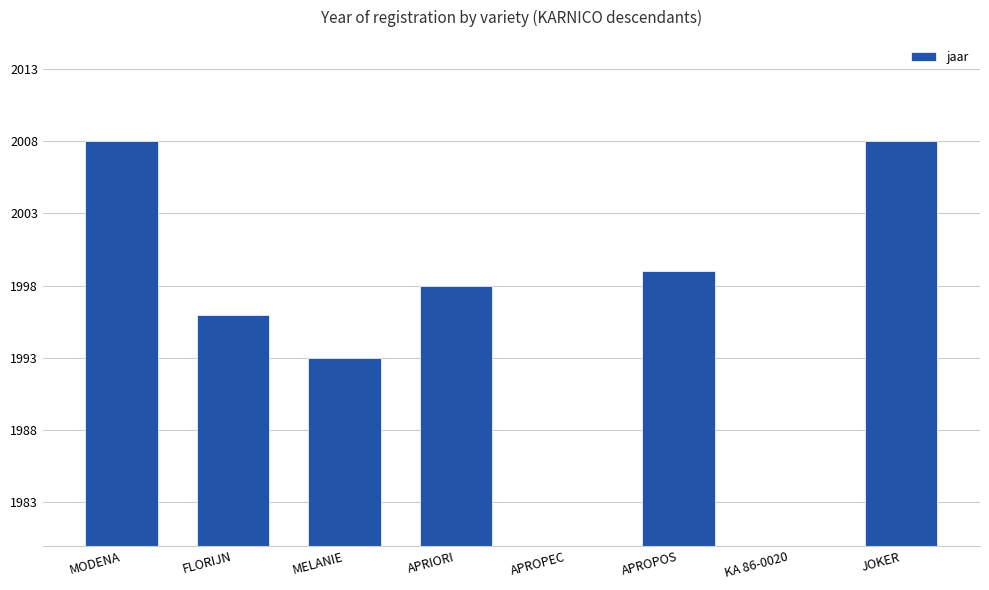

What is the change in value from FLORIJN to APRIORI?

+2